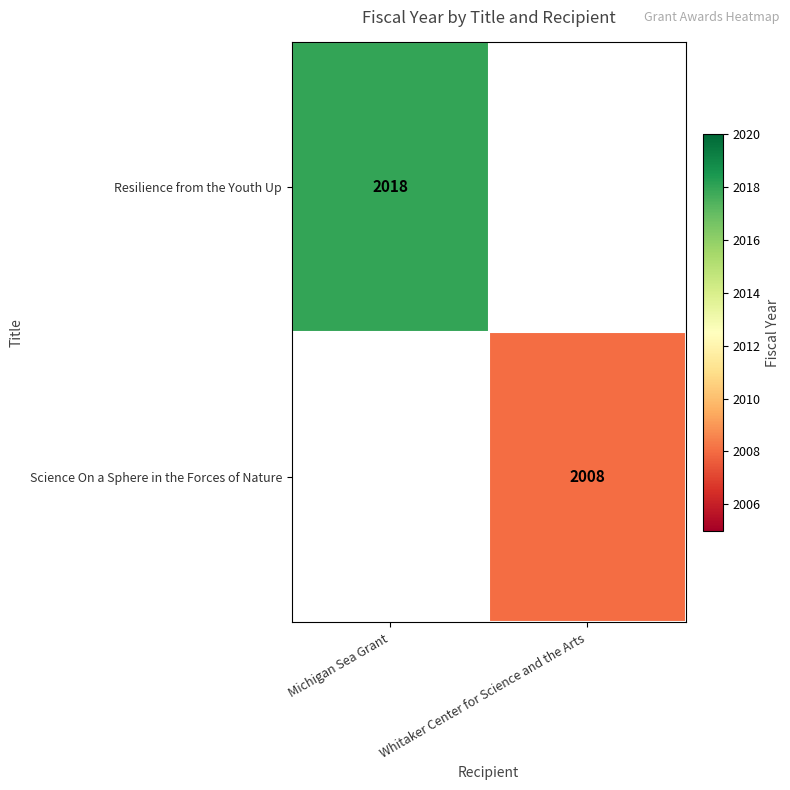

Is the value of Resilience from the Youth Up at Michigan Sea Grant greater than the value of Science On a Sphere in the Forces of Nature at Whitaker Center for Science and the Arts?

Yes